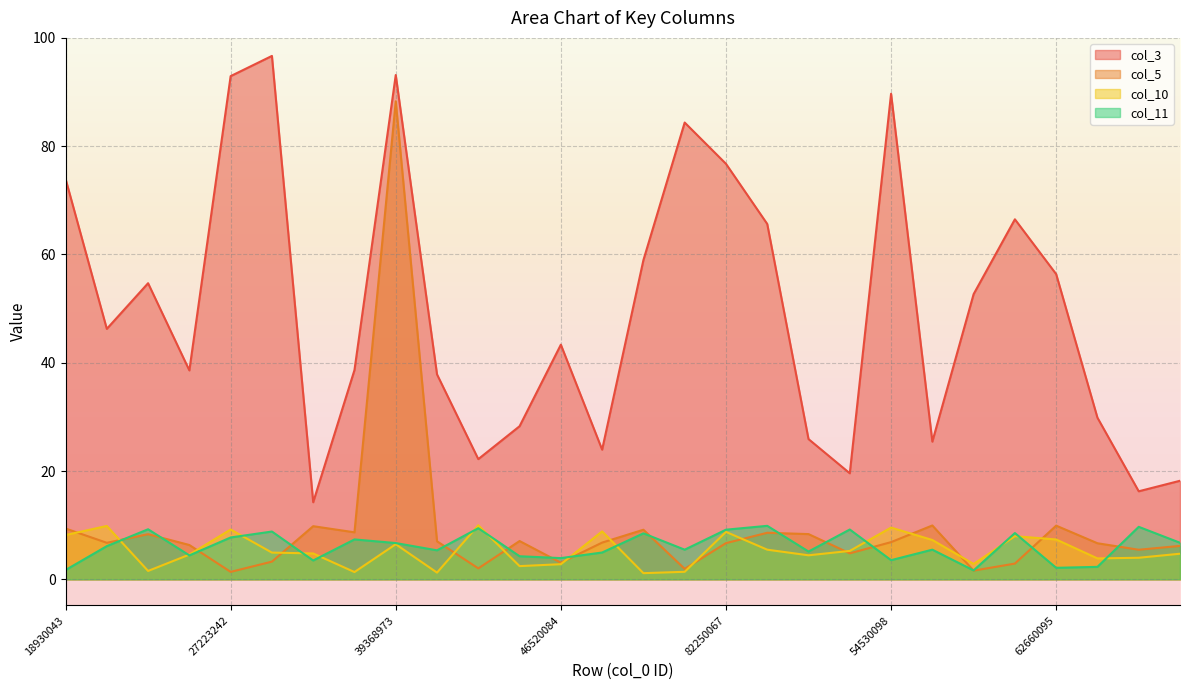

How many categories are shown in the chart?

28